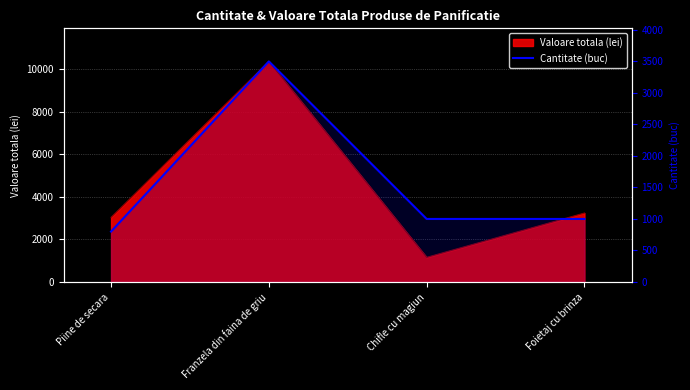

How many lines are shown in the chart?

1